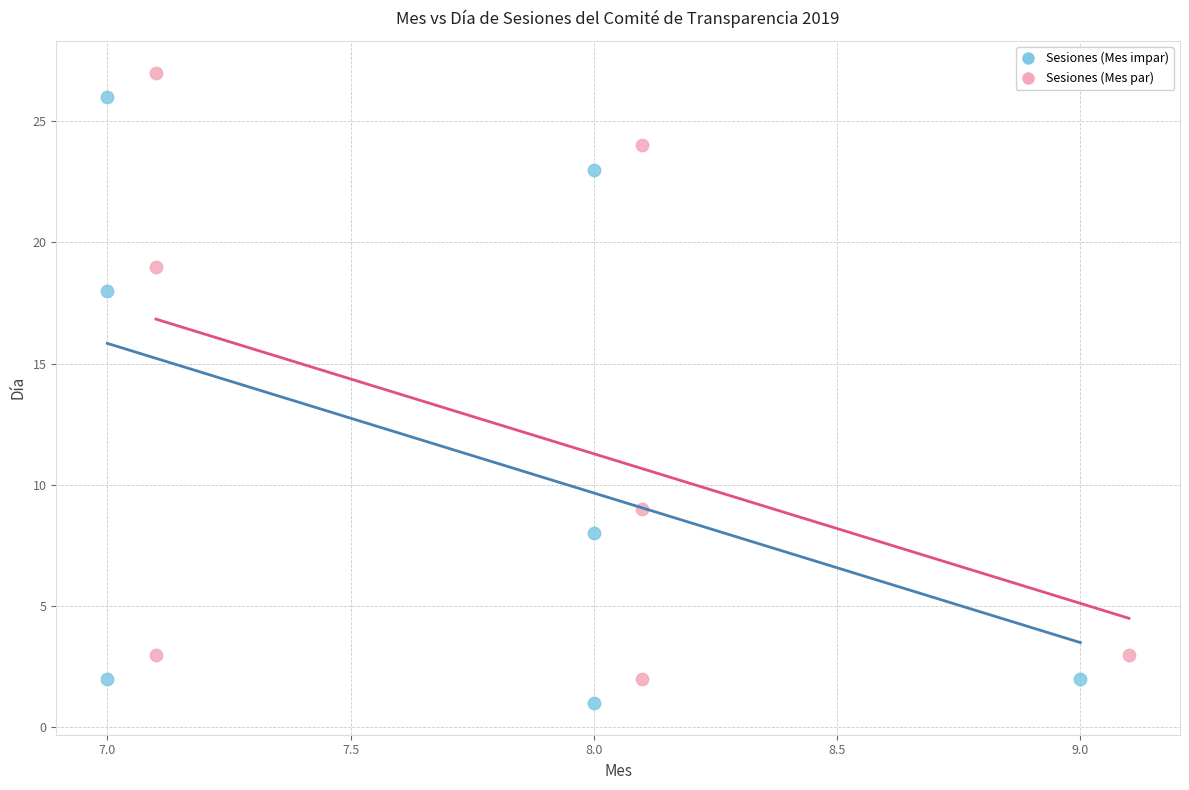

Which series reaches the minimum Y coordinate?

Sesiones (Mes impar)